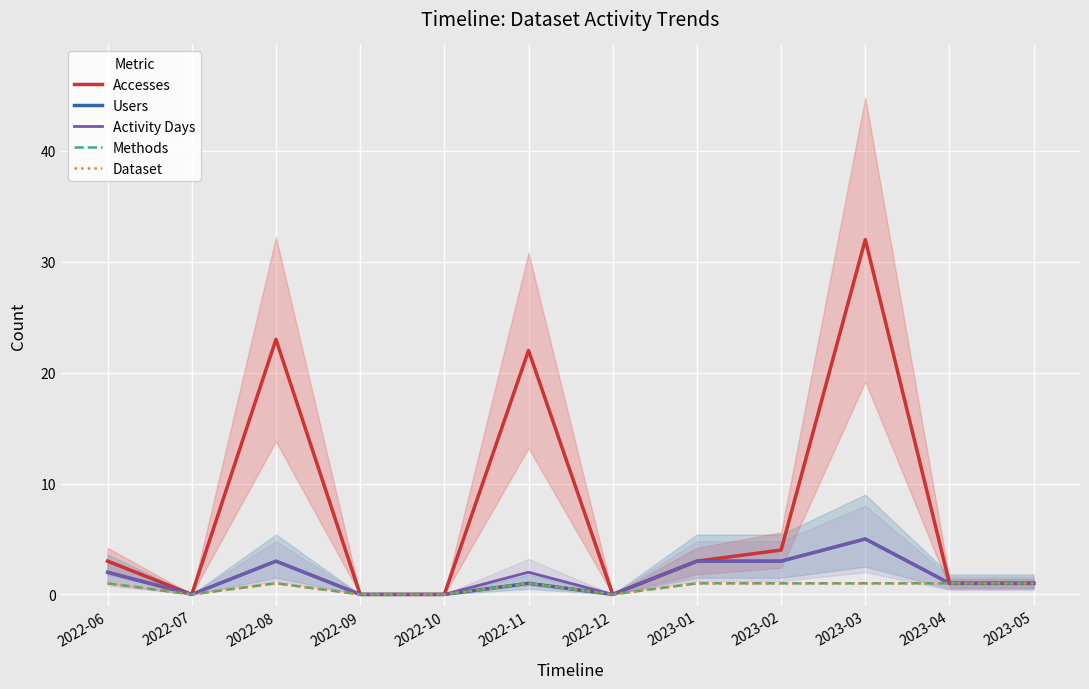

What is the highest value of the Activity Days series?

5